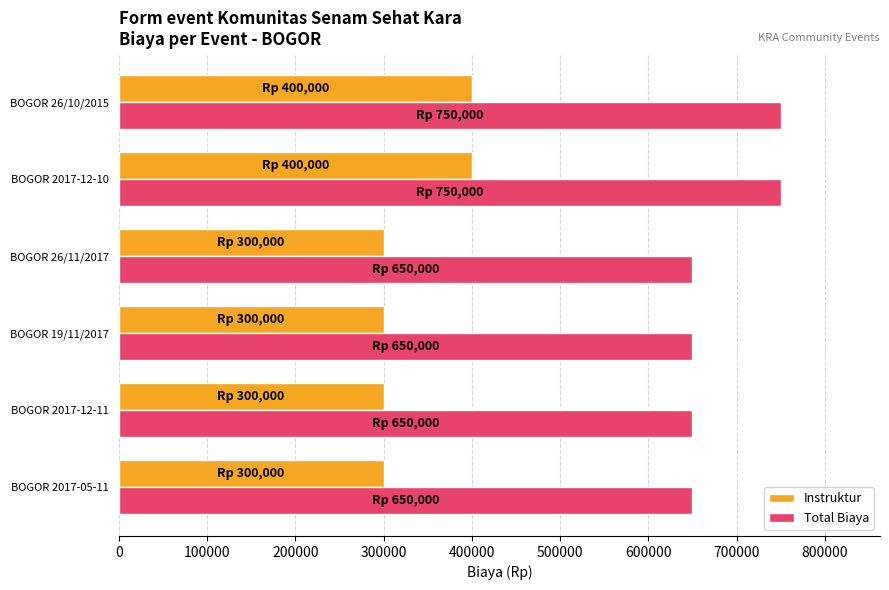

The value of Total Biaya at BOGOR 26/10/2015 is 750000. True or false?

True